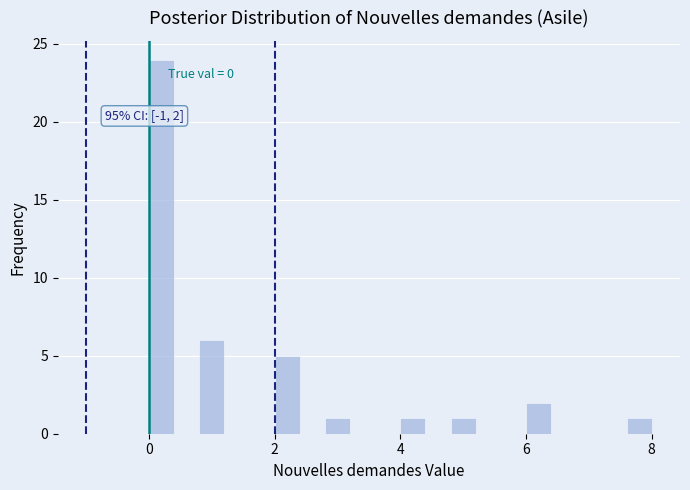

Read against the x-axis, roughly where is the centre of the tallest bar?

0.2